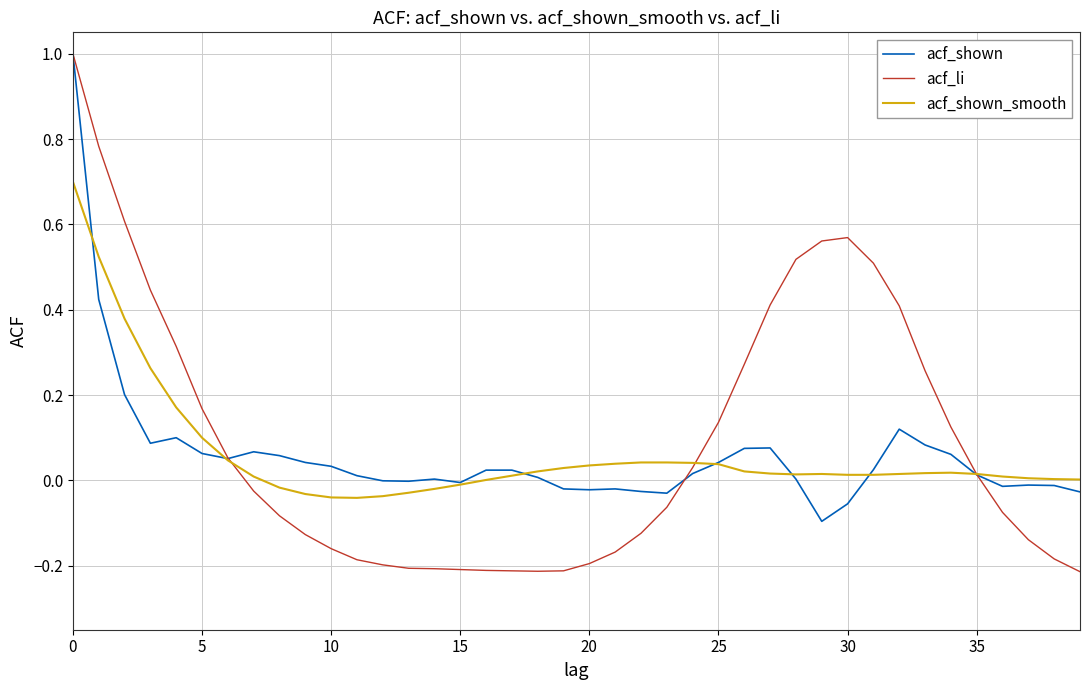

Which series has the widest spread of values?

acf_li